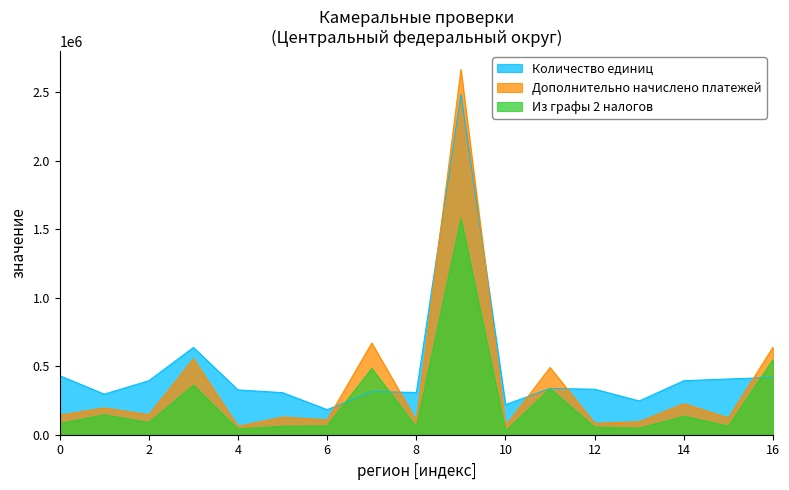

Rank the series by their maximum value, from lowest to highest.

Из графы 2 налогов, Количество единиц, Дополнительно начислено платежей